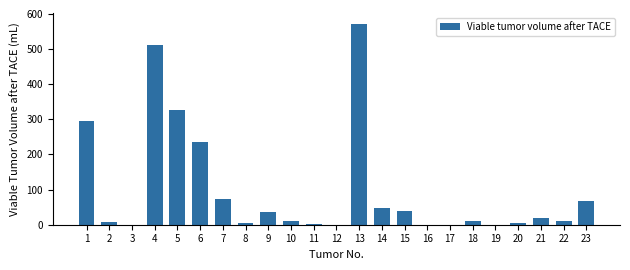

Which label corresponds to the largest value in the chart?

13